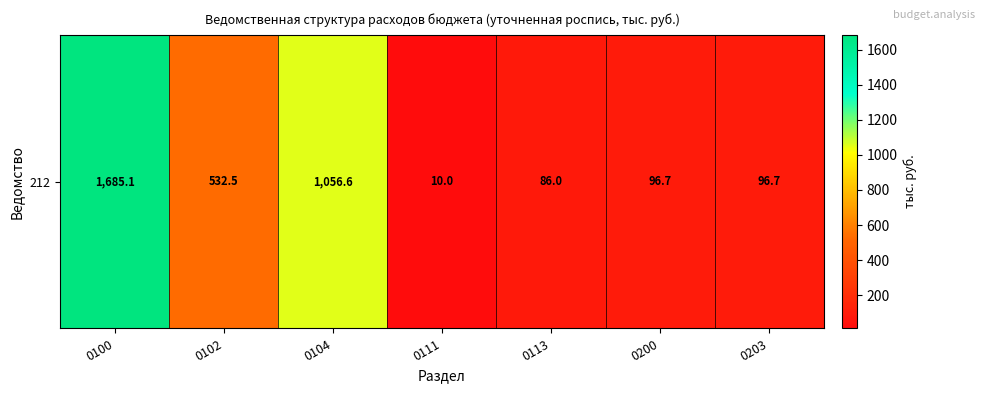

What is the ratio of the value at 0102 to the value at 0104?

0.5